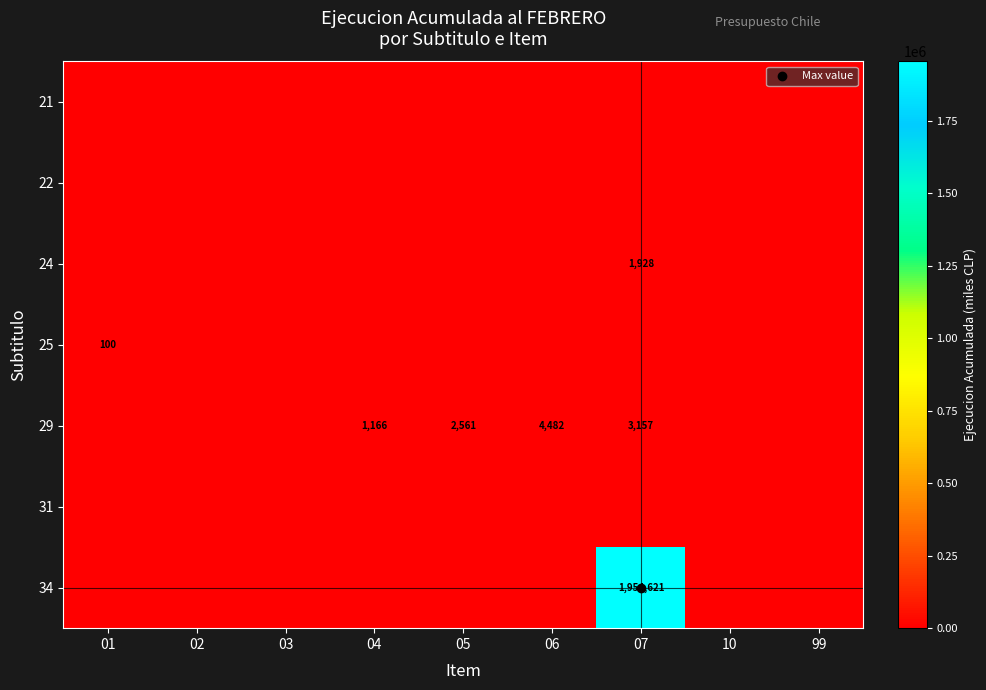

List the series in order of their peak value, highest first.

34, 29, 24, 25, 21, 22, 31